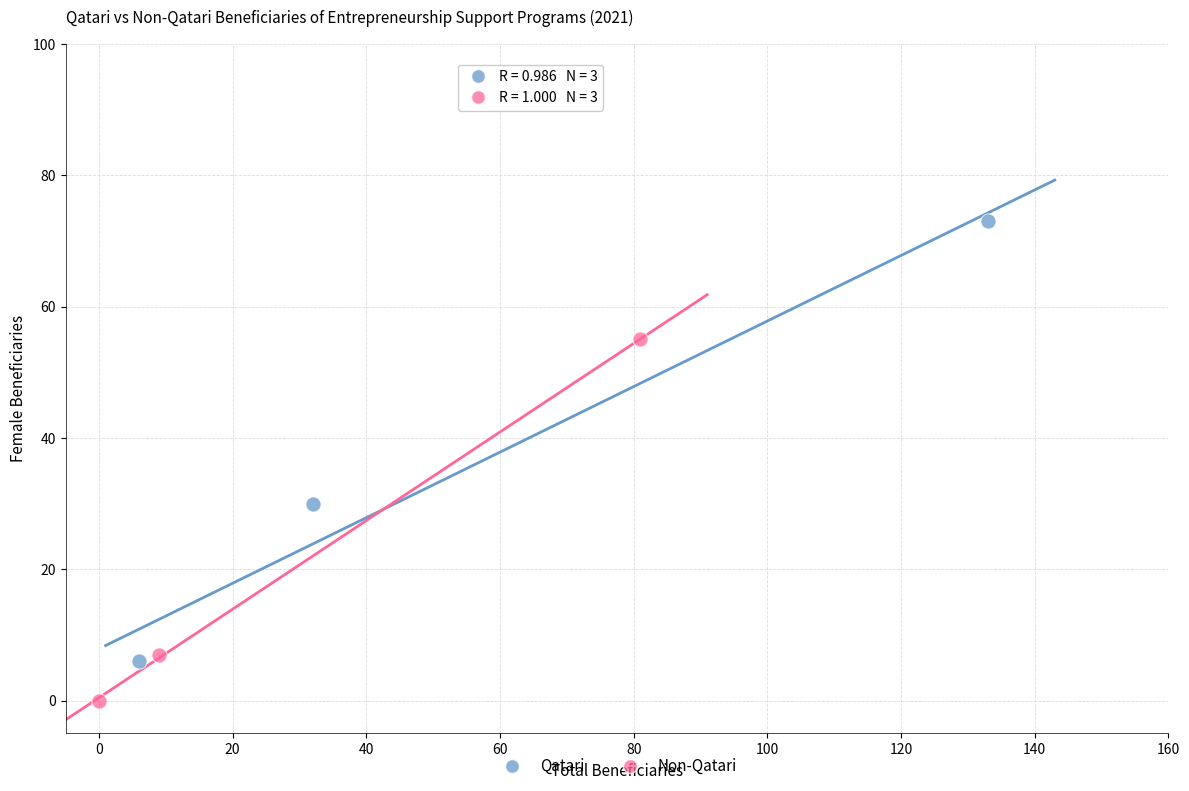

Which series reaches the maximum Y coordinate?

Qatari